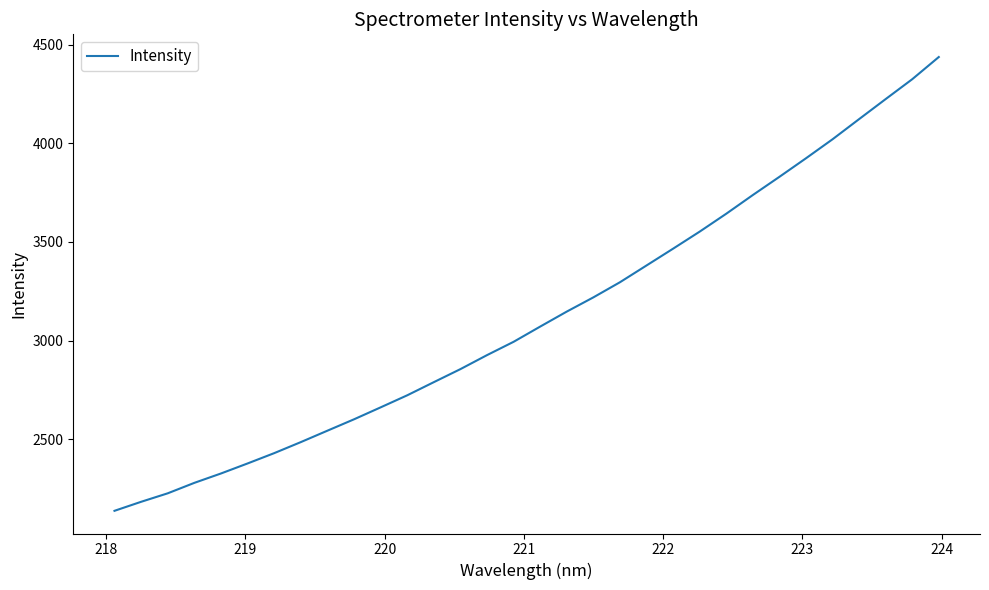

What is the maximum value shown in the chart?

4437.4